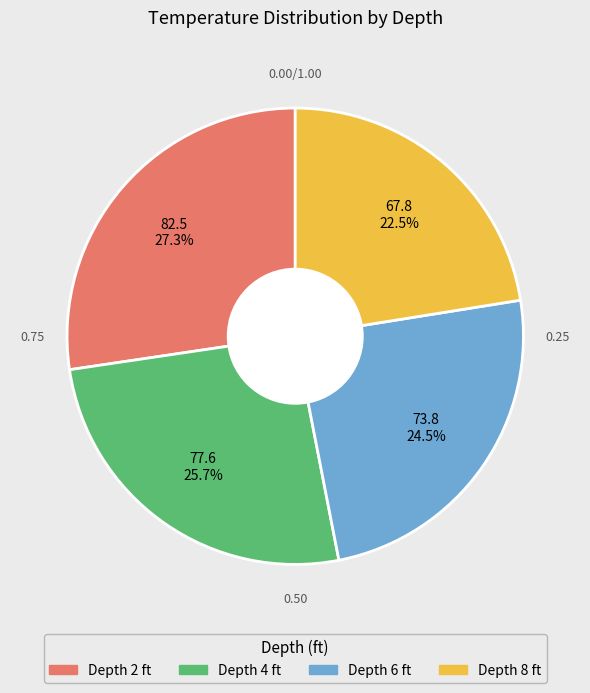

Does any single category account for the majority?

No